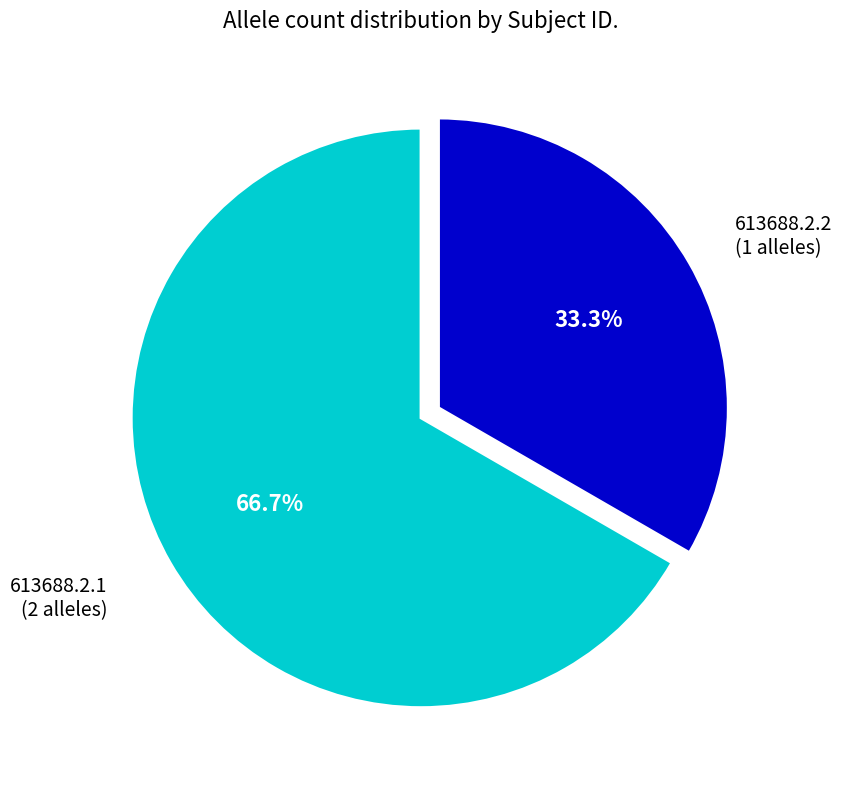

What percentage is the 613688.2.1 slice, to the nearest percent?

67%